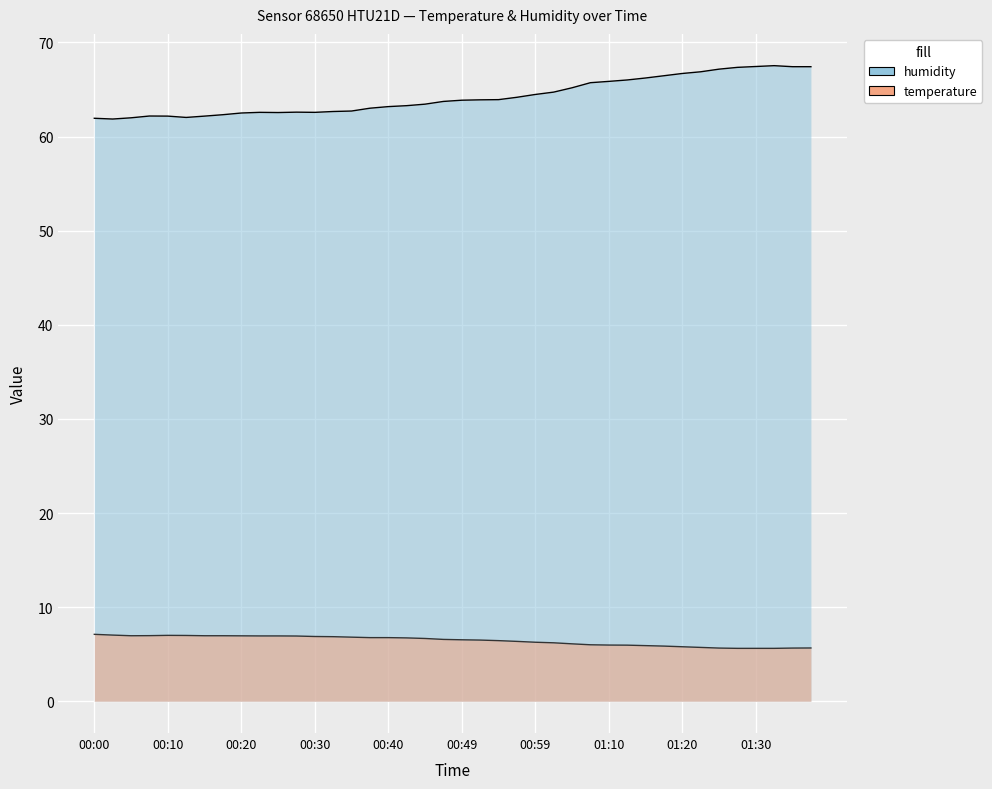

True or false: humidity and temperature cross at least once.

False